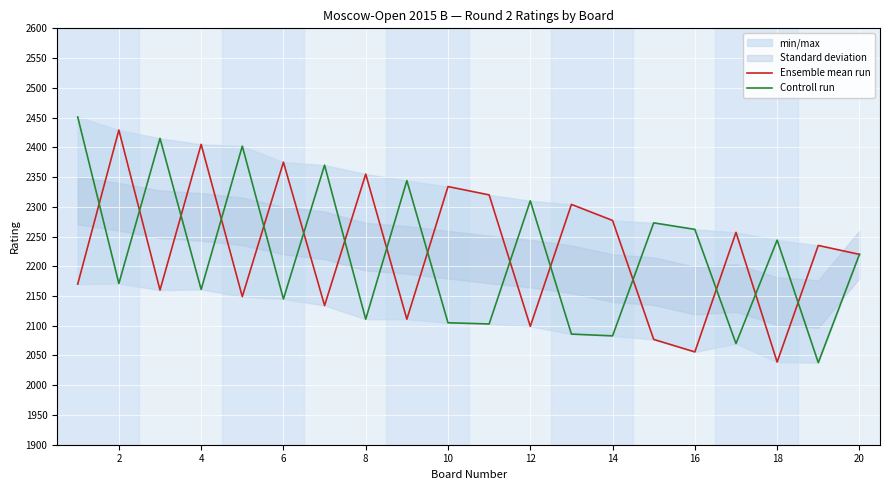

Which series ends up on top after the final intersection of Ensemble mean run and Controll run?

Ensemble mean run